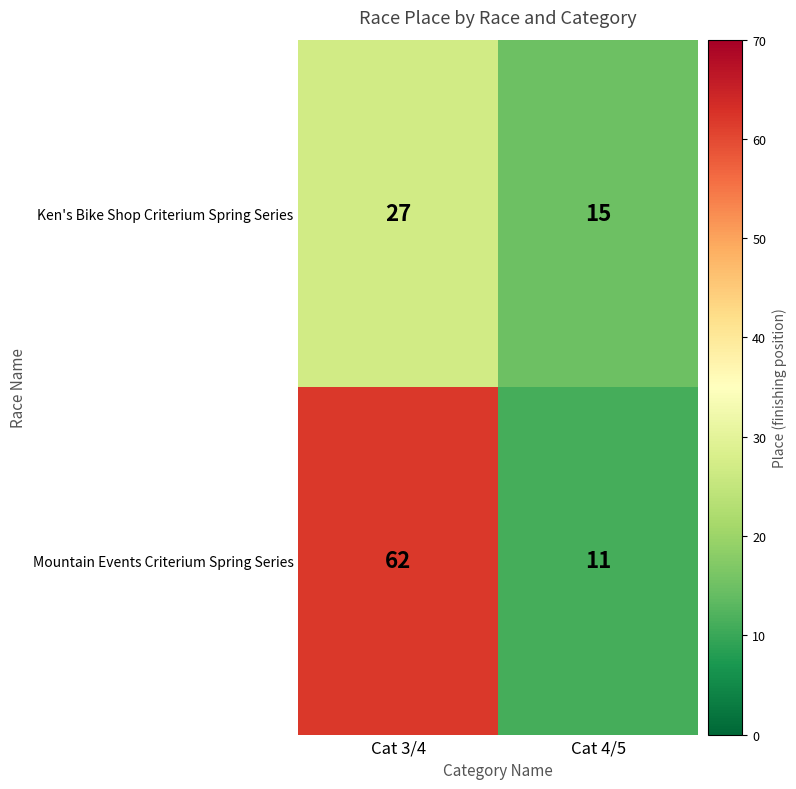

What is the average value of the Ken's Bike Shop Criterium Spring Series series?

21